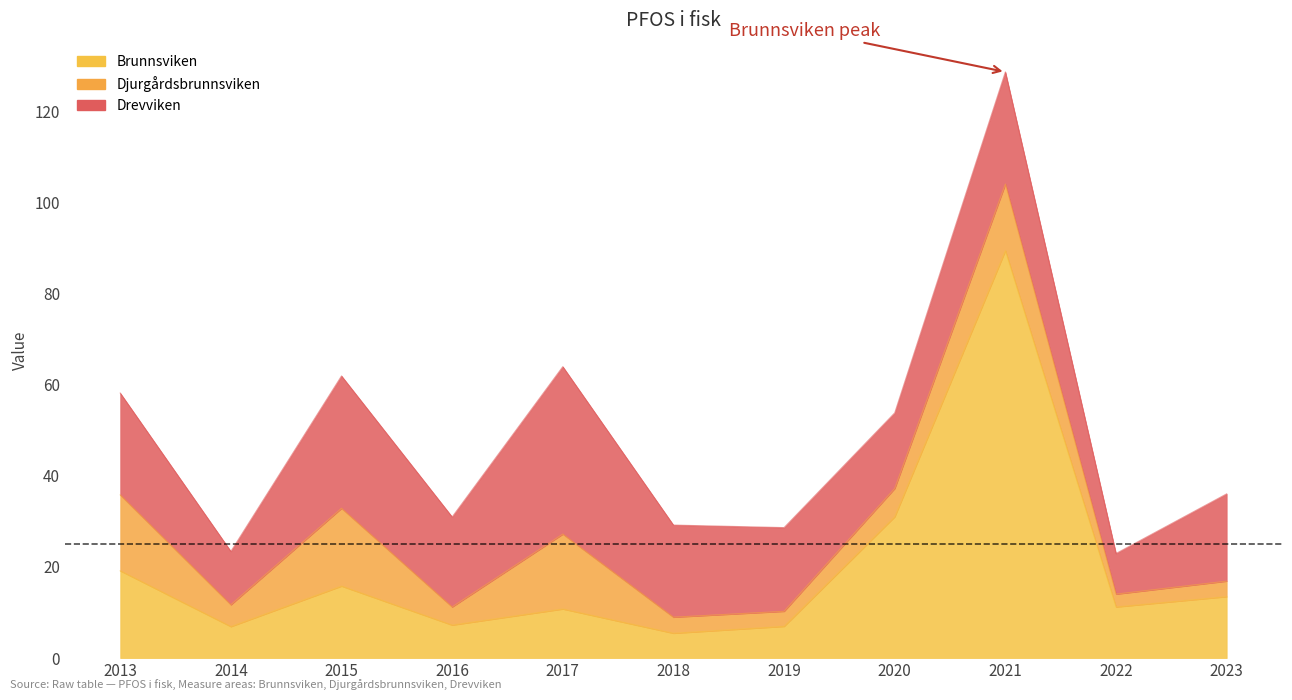

Rank the categories by Drevviken value from lowest to highest.

2022, 2014, 2020, 2019, 2023, 2016, 2018, 2013, 2021, 2015, 2017